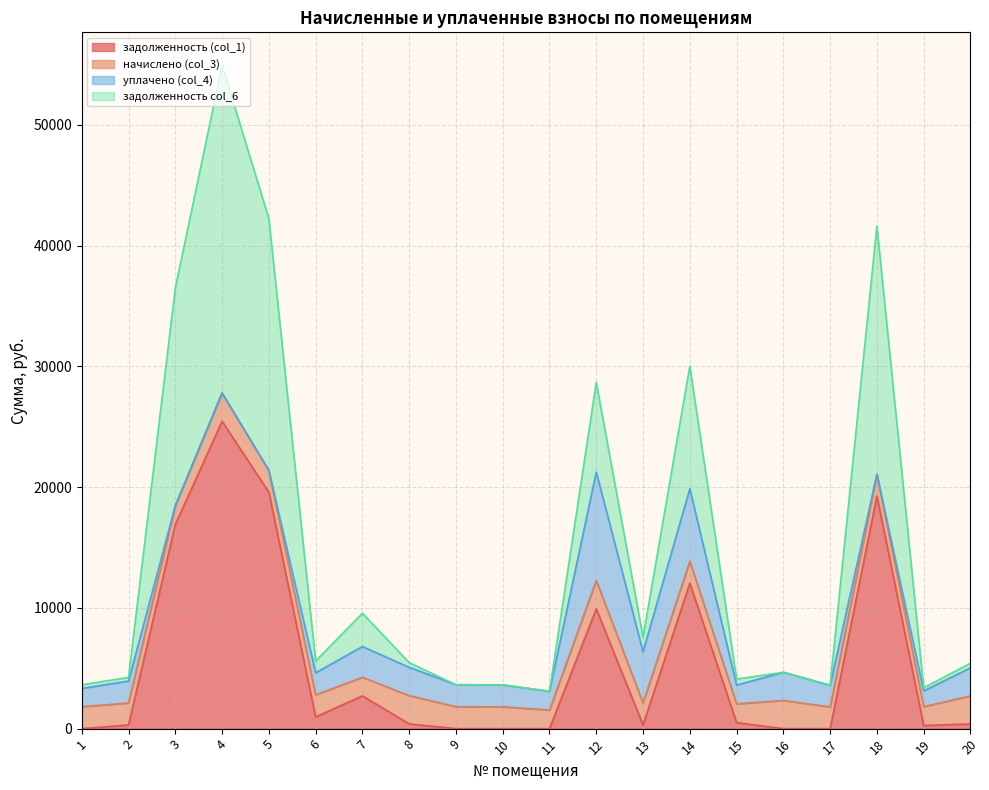

Does the chart display data point markers on the line(s)?

No